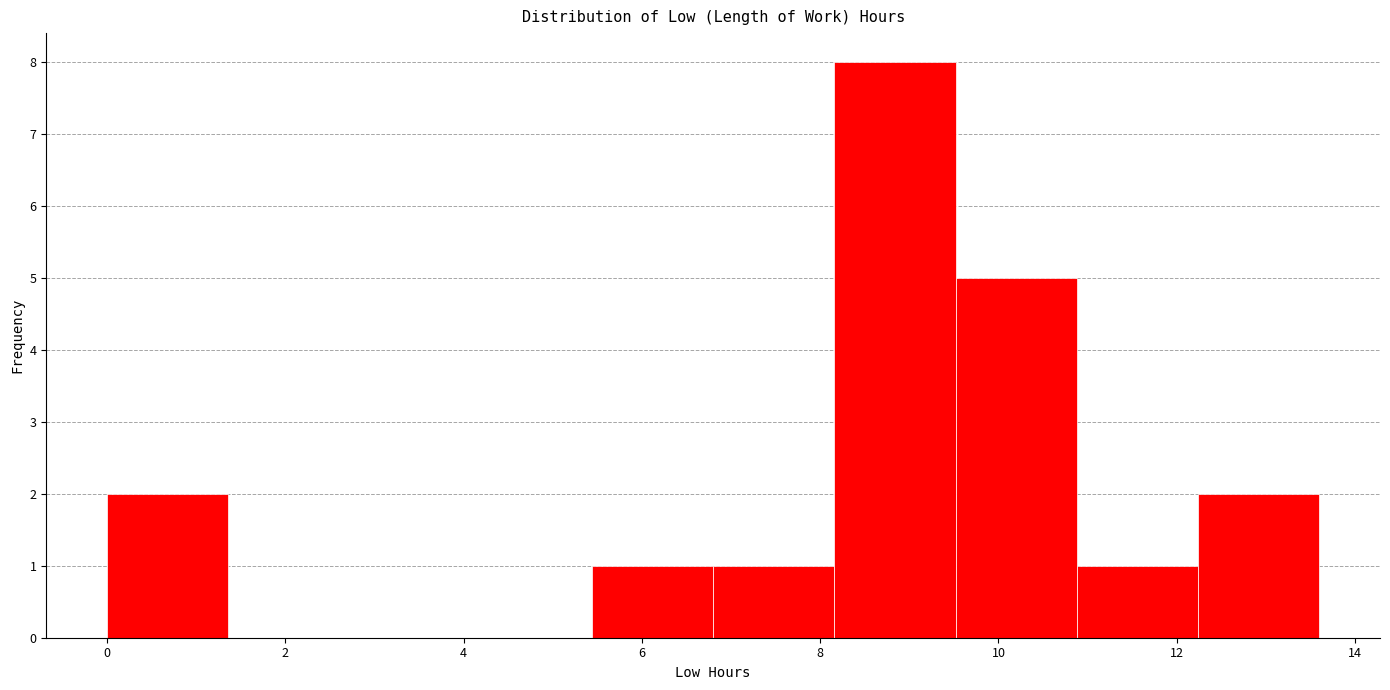

Reading left to right, list every bar in this chart as the range it spans on the x-axis followed by its height. Neither the bar edges nor the heights are printed on the chart, so give them approximately, as read against the axes.

0.00 to 1.36: 2
1.36 to 2.72: 0
2.72 to 4.08: 0
4.08 to 5.44: 0
5.44 to 6.80: 1
6.80 to 8.16: 1
8.16 to 9.52: 8
9.52 to 10.88: 5
10.88 to 12.24: 1
12.24 to 13.60: 2